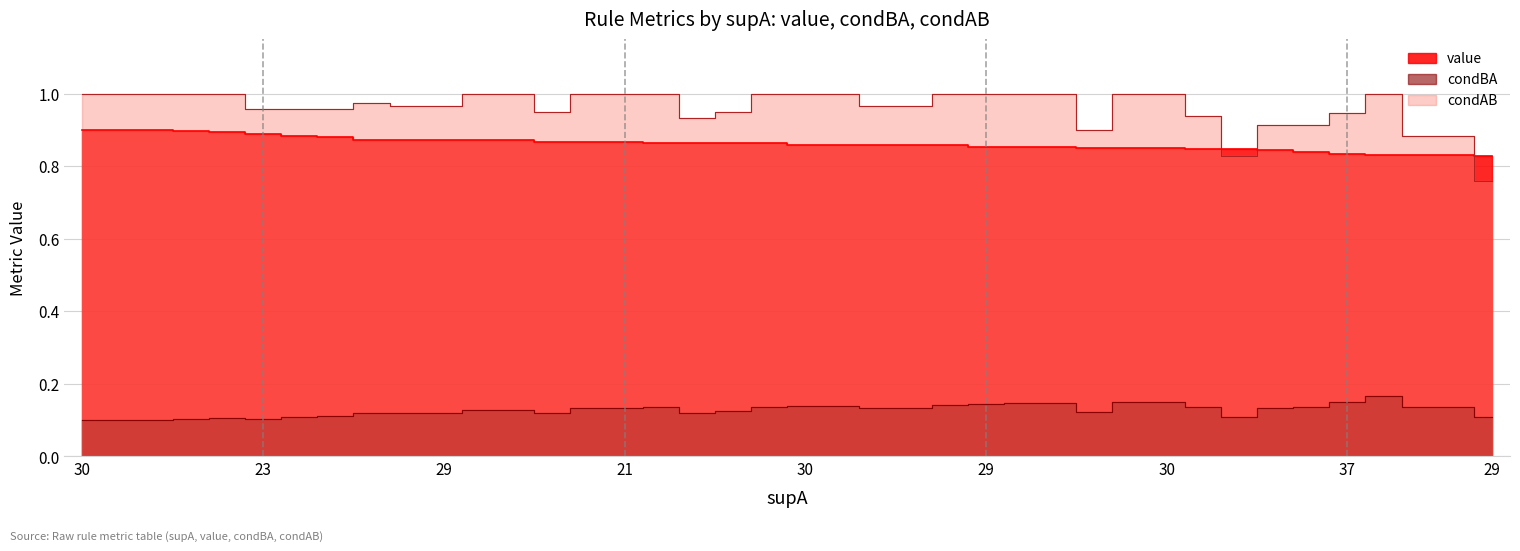

What is the value of the condAB point at the 8th from the left?

1.0